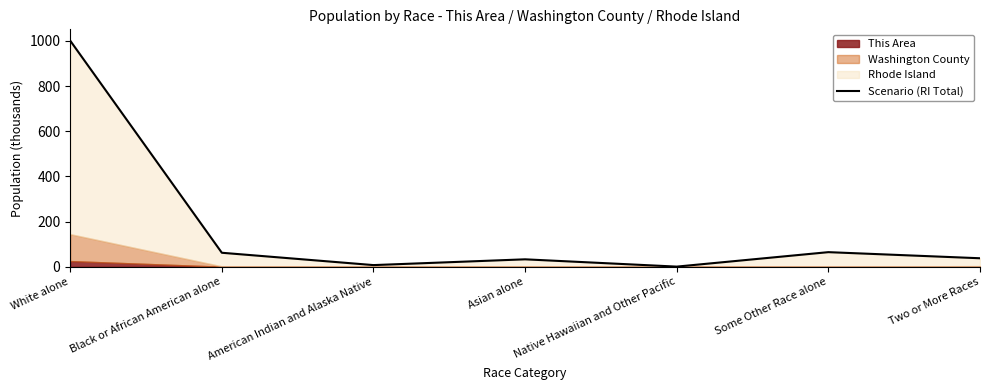

Does the chart have visible grid lines?

No